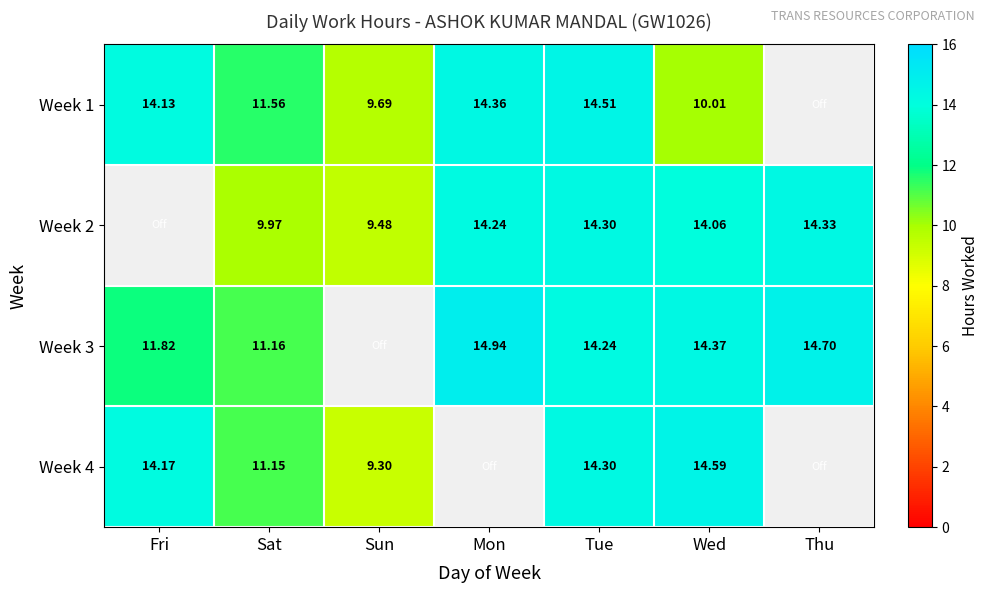

What is the greatest value displayed?

14.9